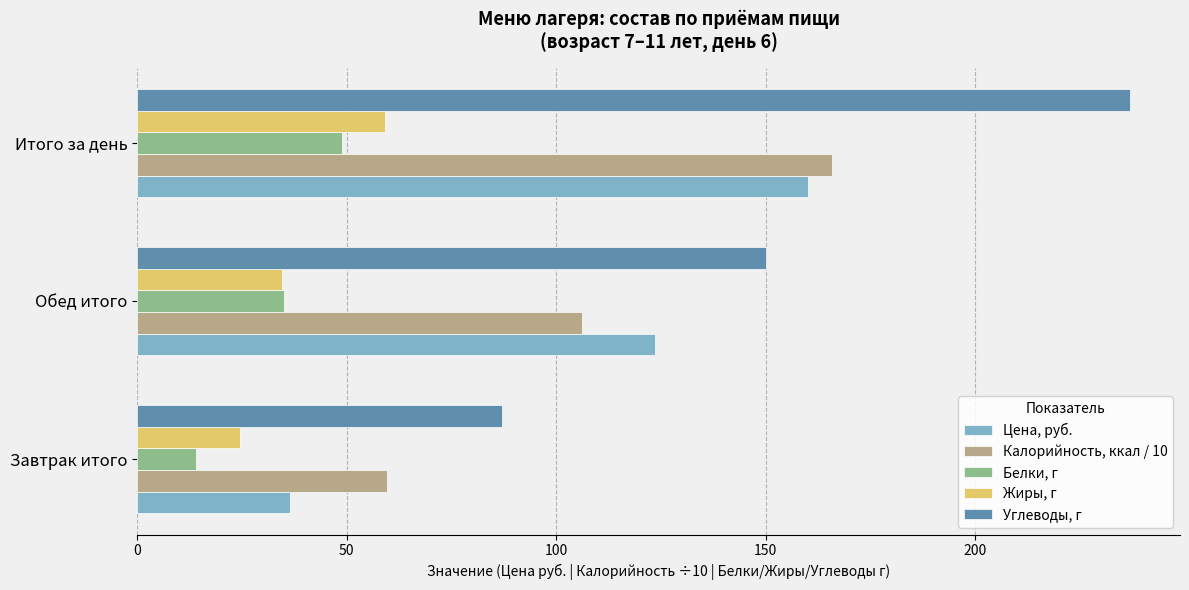

What is the highest value of the Углеводы, г series?

237.0